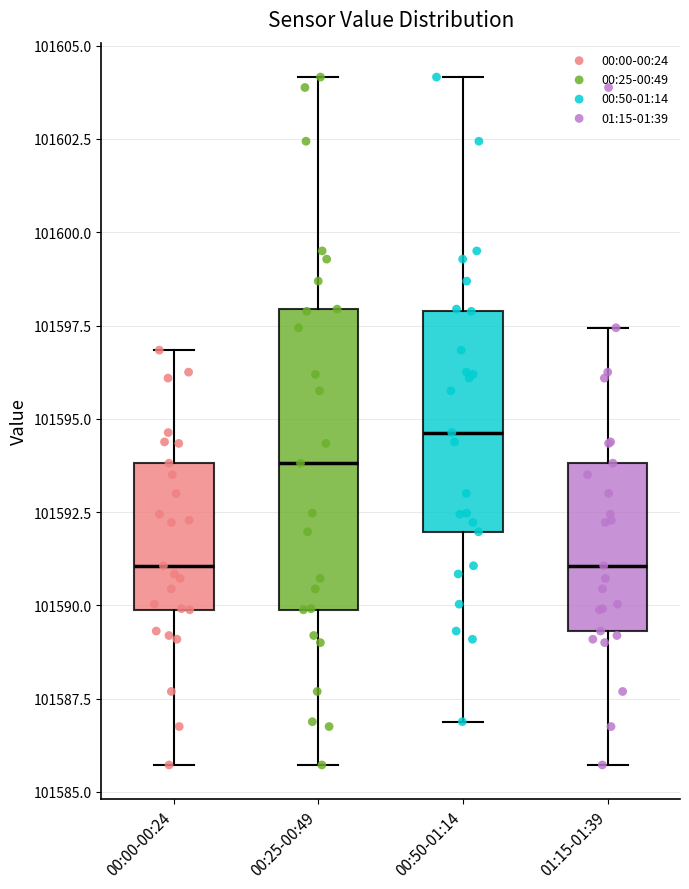

Reading left to right, transcribe this box plot: for each box, give where its median line is, the range the box spans, and where its two whiskers end, as read against the y-axis. The values are not printed on the chart, so give them approximately, as read against the axis.

00:00-00:24: median 101591.0, box 101590.0 to 101594.0, whiskers 101585.5 to 101597.0
00:25-00:49: median 101594.0, box 101590.0 to 101598.0, whiskers 101585.5 to 101604.0
00:50-01:14: median 101594.5, box 101592.0 to 101598.0, whiskers 101587.0 to 101604.0
01:15-01:39: median 101591.0, box 101589.5 to 101594.0, whiskers 101585.5 to 101597.5